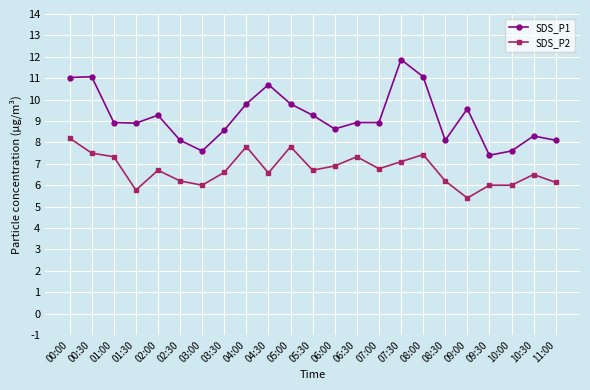

List the series in order of their overall mean, highest first.

SDS_P1, SDS_P2